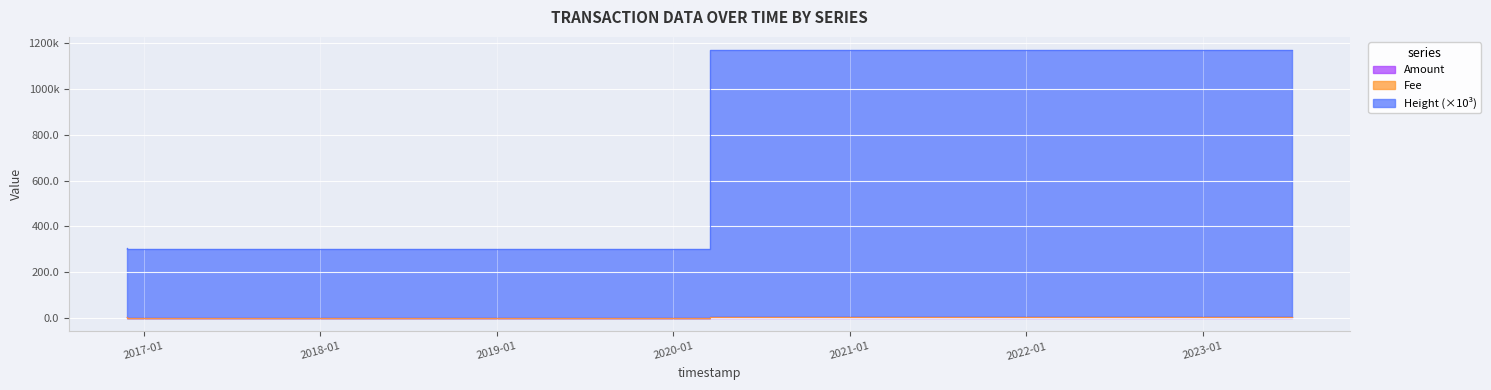

At which category does the chart reach its peak across all series?

2023-07-03 21:11:26